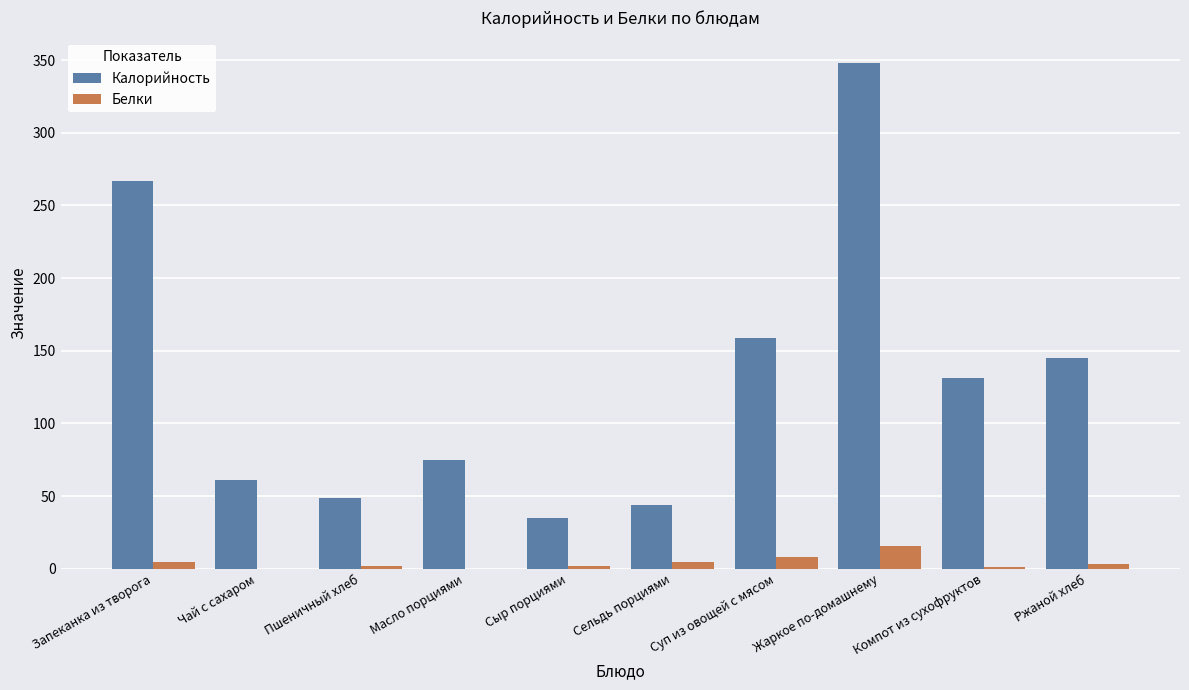

What is the sum of all Белки values?

42.3